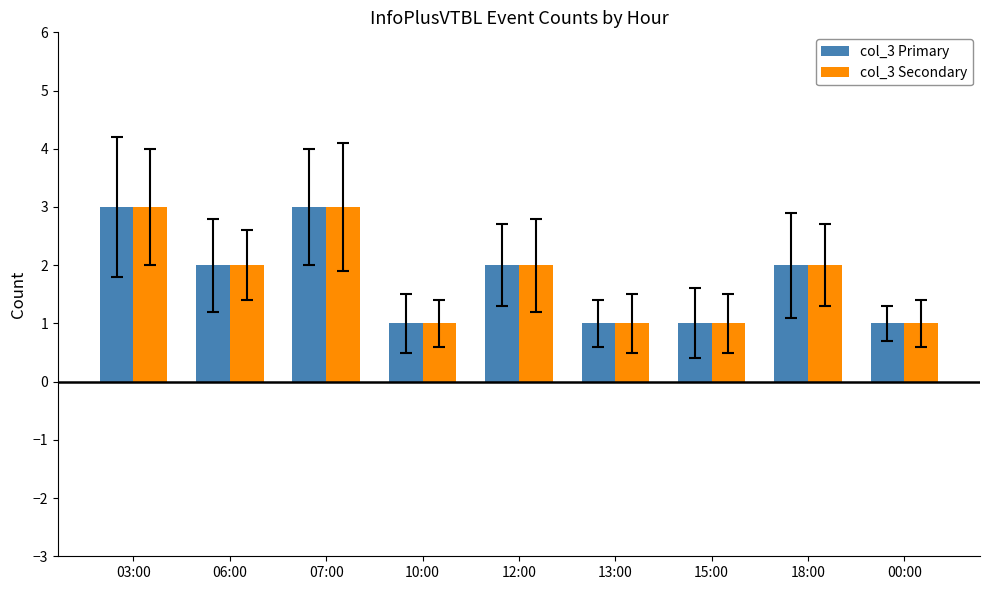

True or false: col_3 Primary has a value of 2 at 06:00.

True